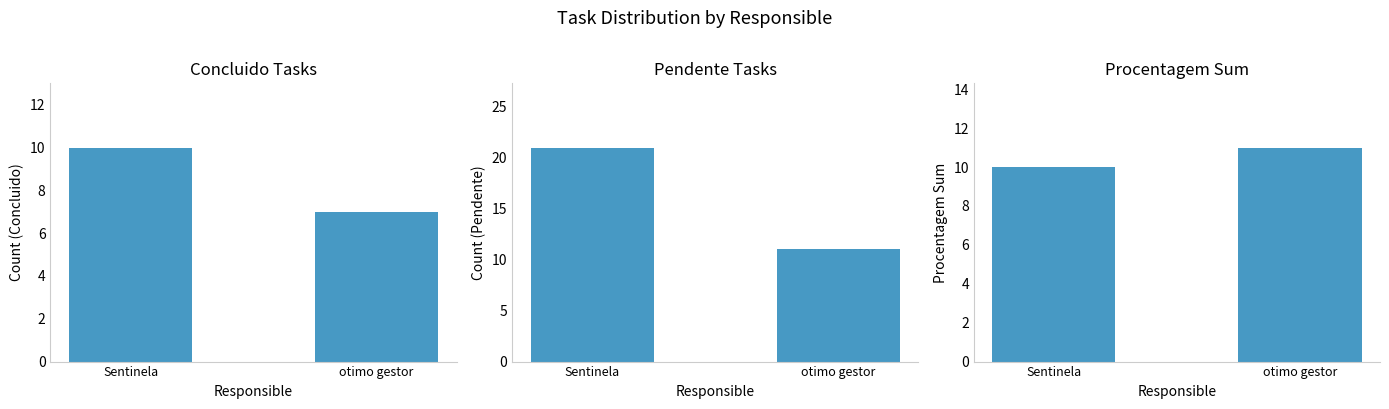

Between Sentinela and otimo gestor, which series saw the biggest shift?

Pendente